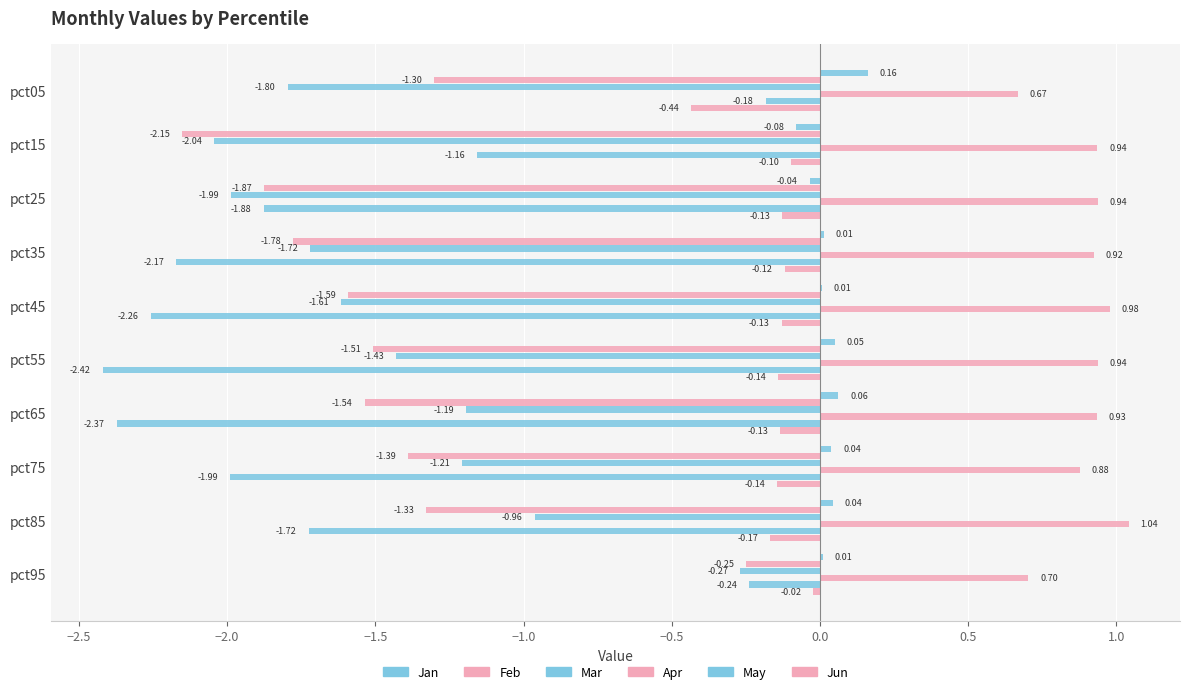

Count the number of categories in the chart.

10